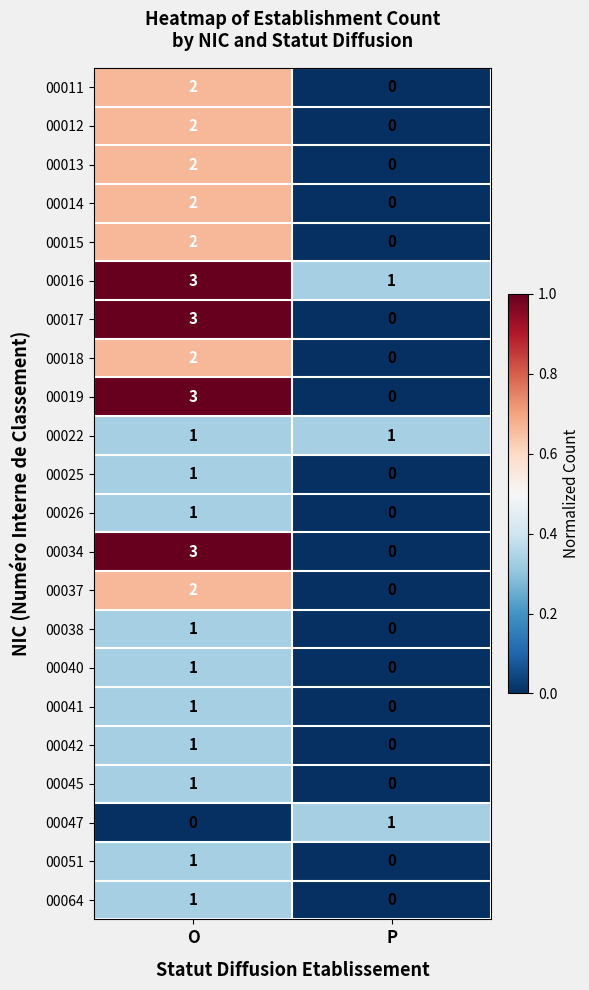

At which category does the chart reach its peak across all series?

O